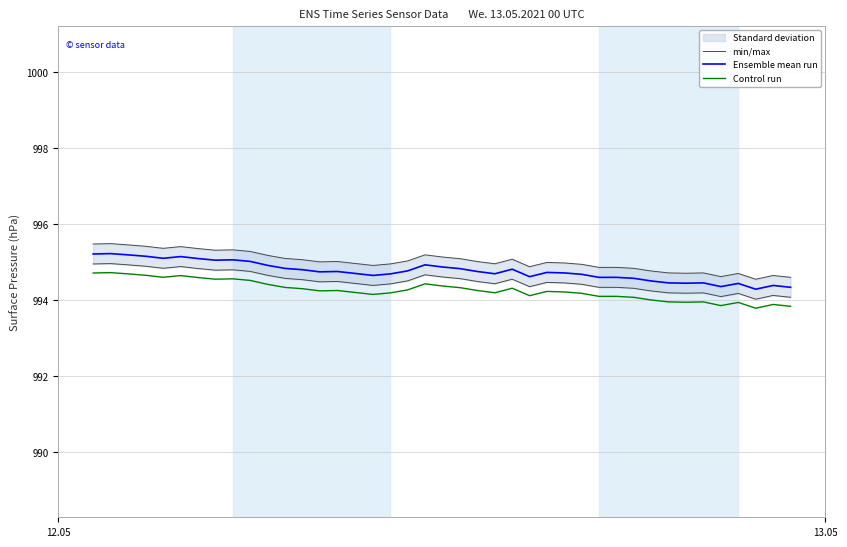

True or false: min/max and Control run intersect in this chart.

False